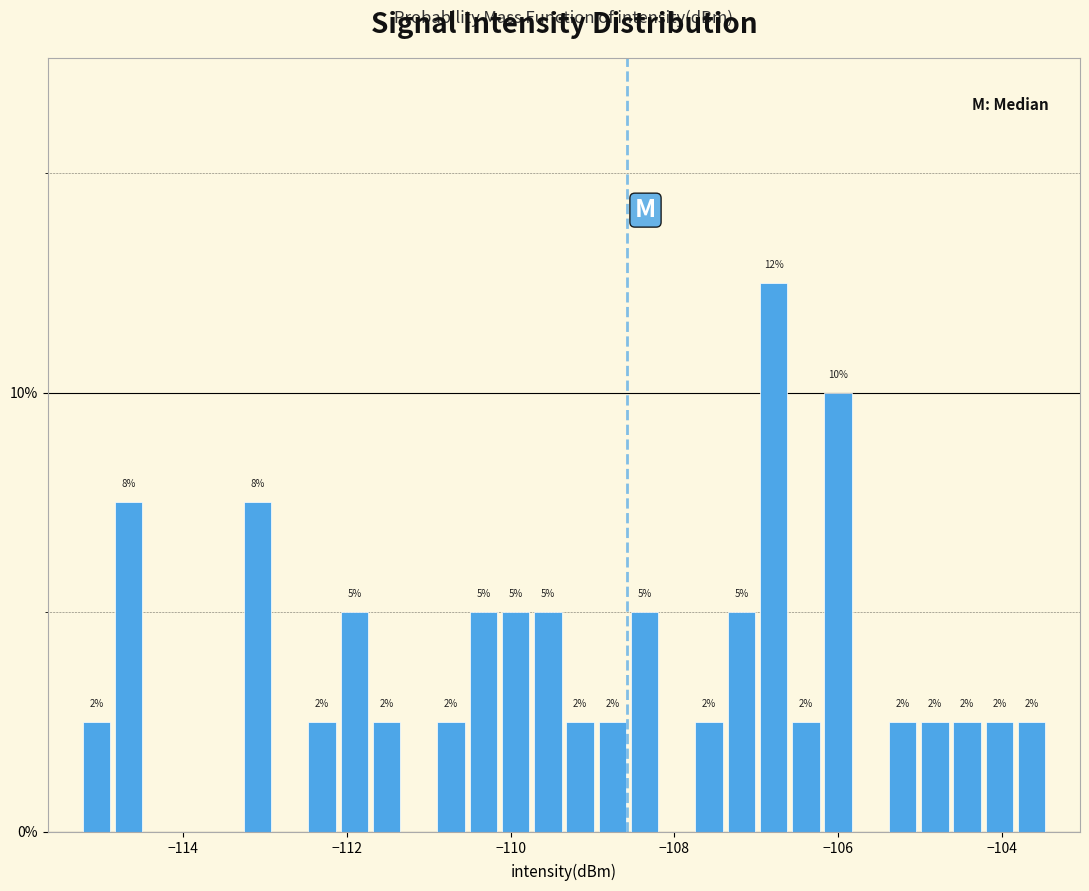

Around what value on the x-axis is the tallest bar? Give the approximate position of its centre, as read against the axis.

-106.8